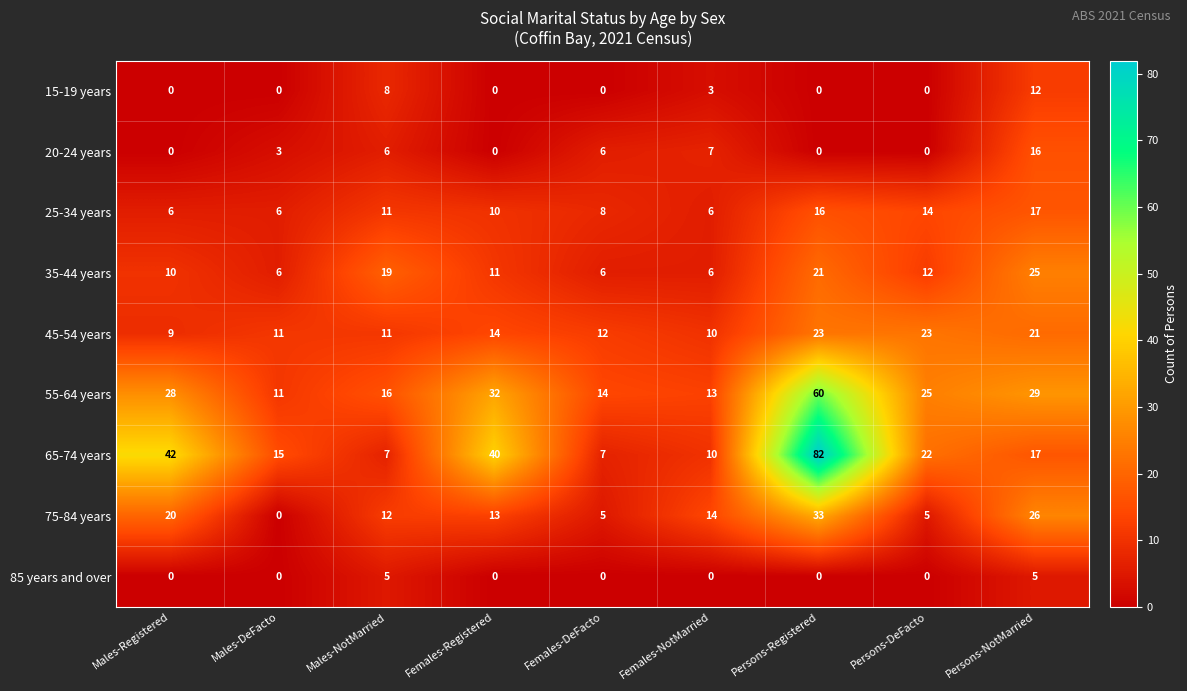

What is the spread (max minus min) of values at Females-NotMarried?

14